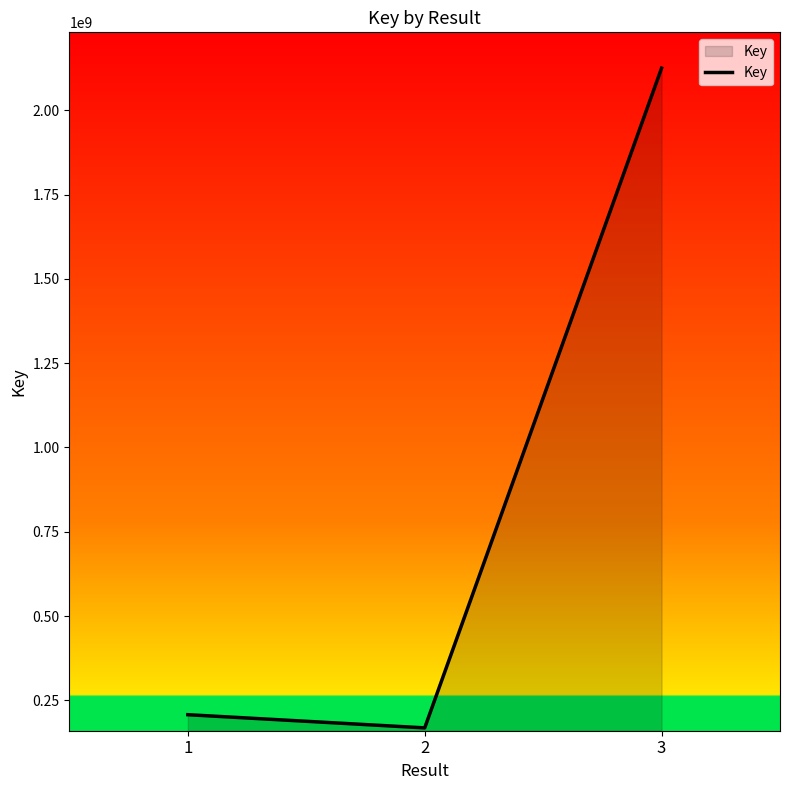

Reading left to right, transcribe all the data shown in this chart.

207494781	168404975	2124662746